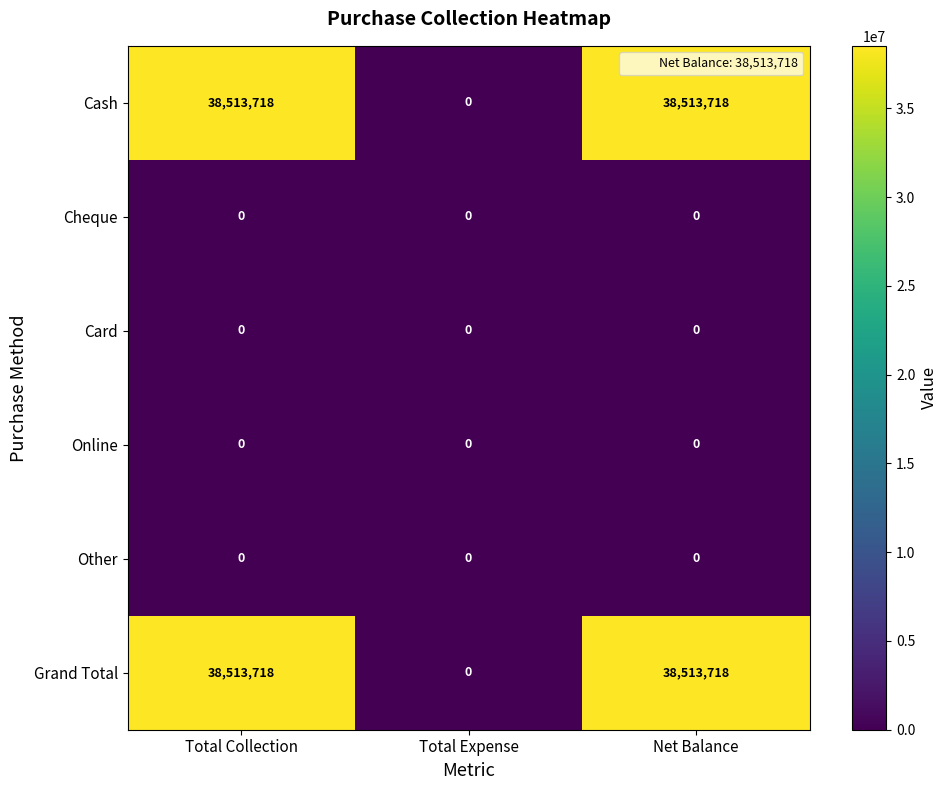

Is the value of Cheque at Total Expense greater than the value of Cash at Total Collection?

No